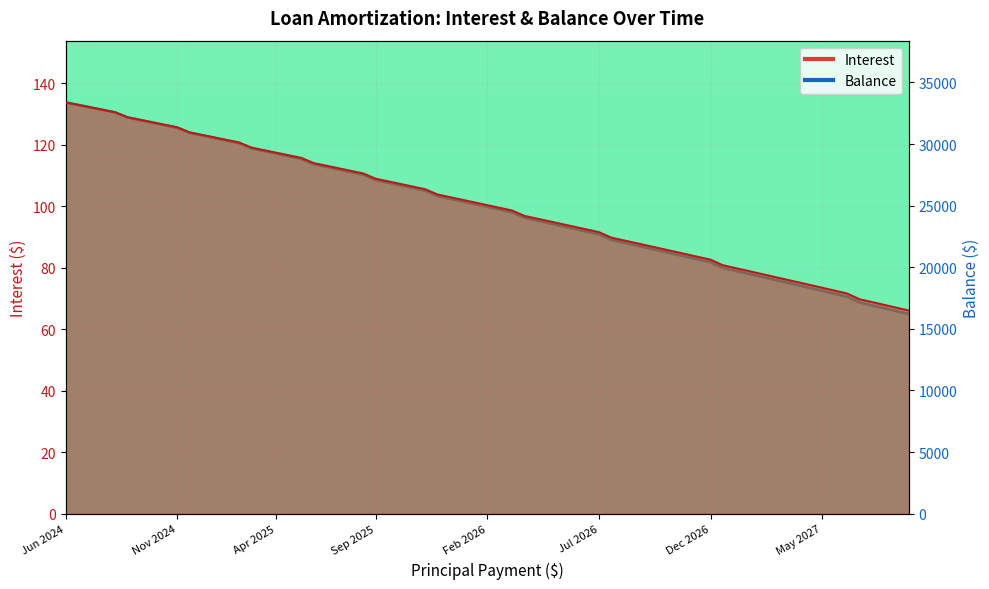

What position from the left is May 2026?

24